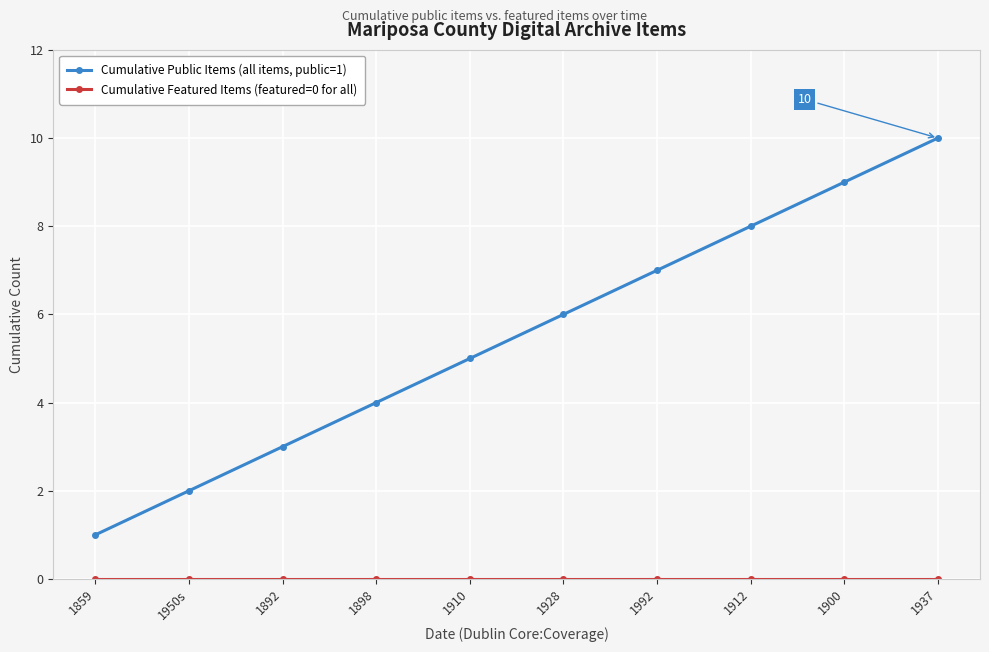

Which series has the largest range (max minus min)?

Cumulative Public Items (all items, public=1)